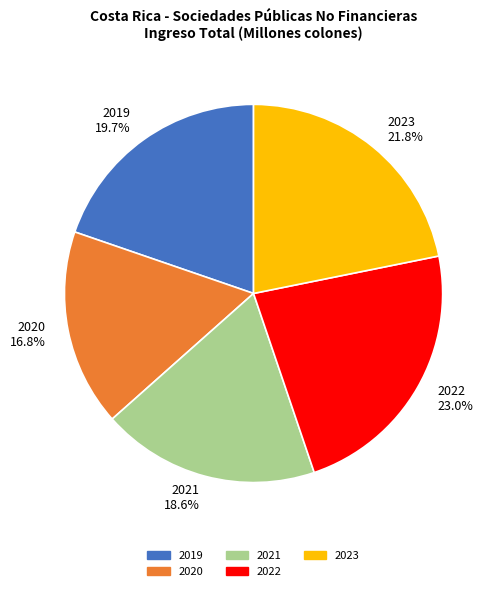

To the nearest percent, what is the combined percentage of 2021 and 2019?

38%